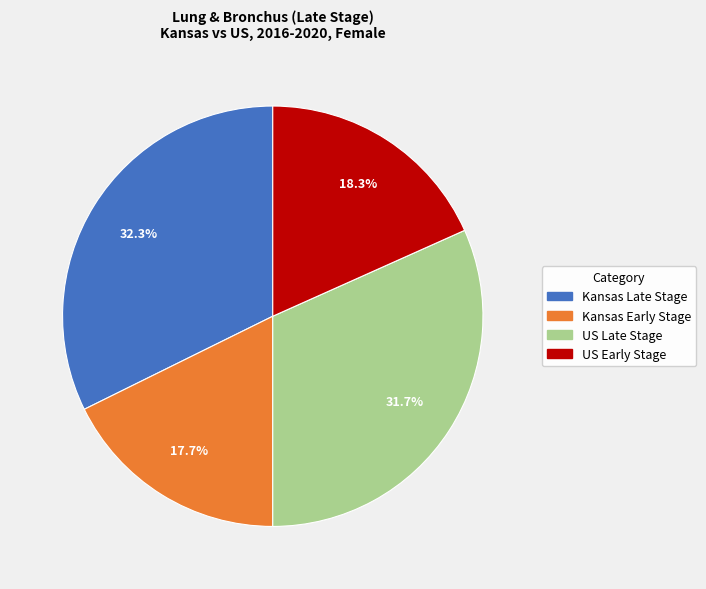

Combined, what portion of the pie is US Late Stage and Kansas Early Stage?

49.4%